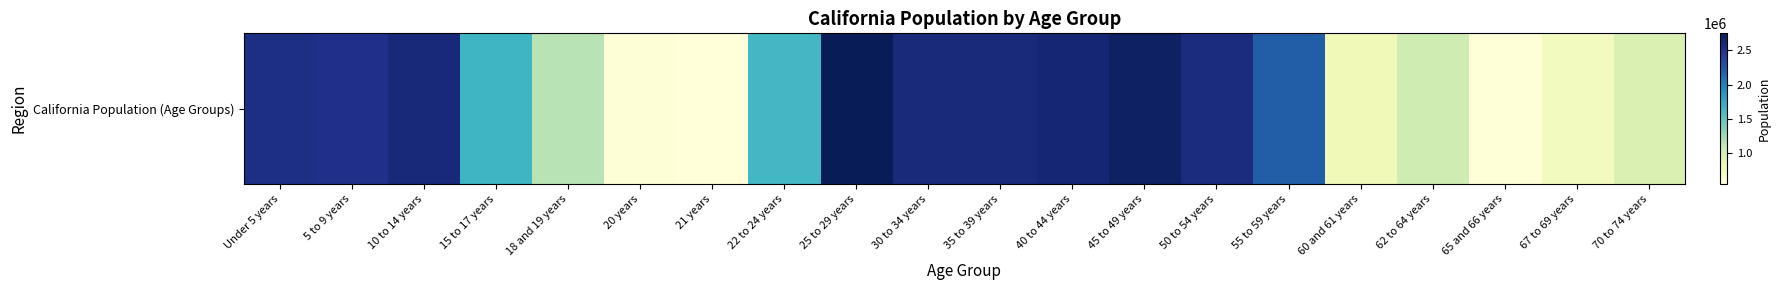

True or false: the data shows 2393285 at 22 to 24 years.

False